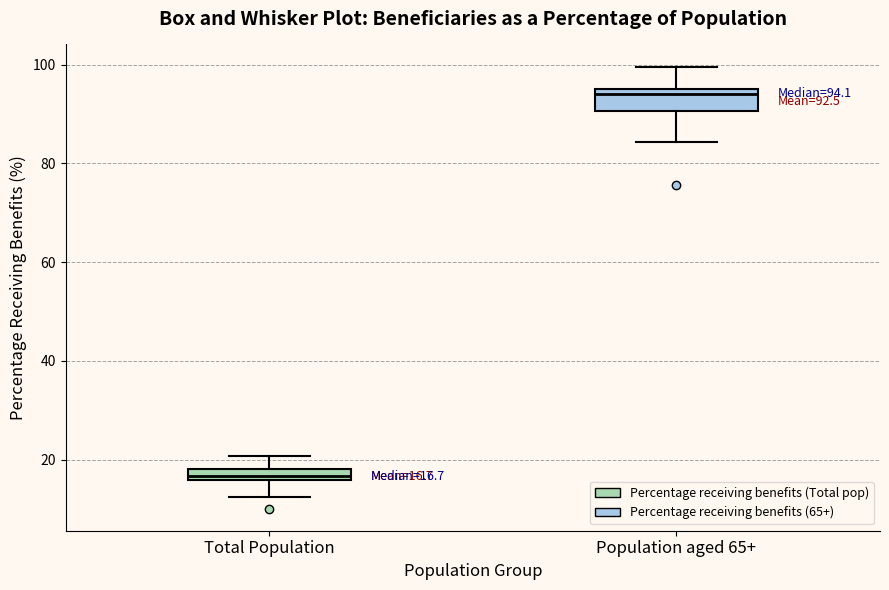

Which box's median line is the highest?

Population aged 65+